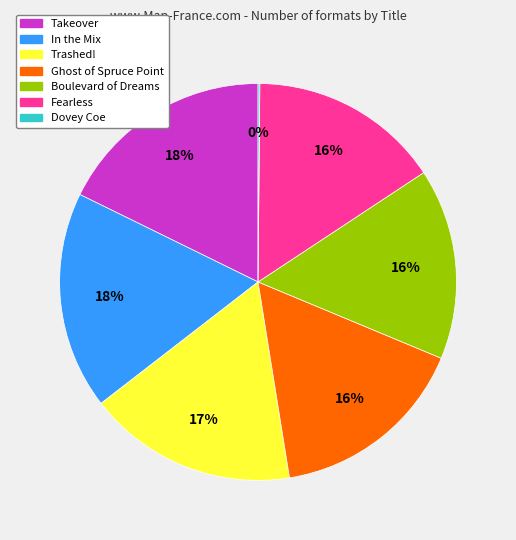

Is Boulevard of Dreams the majority of the pie?

No